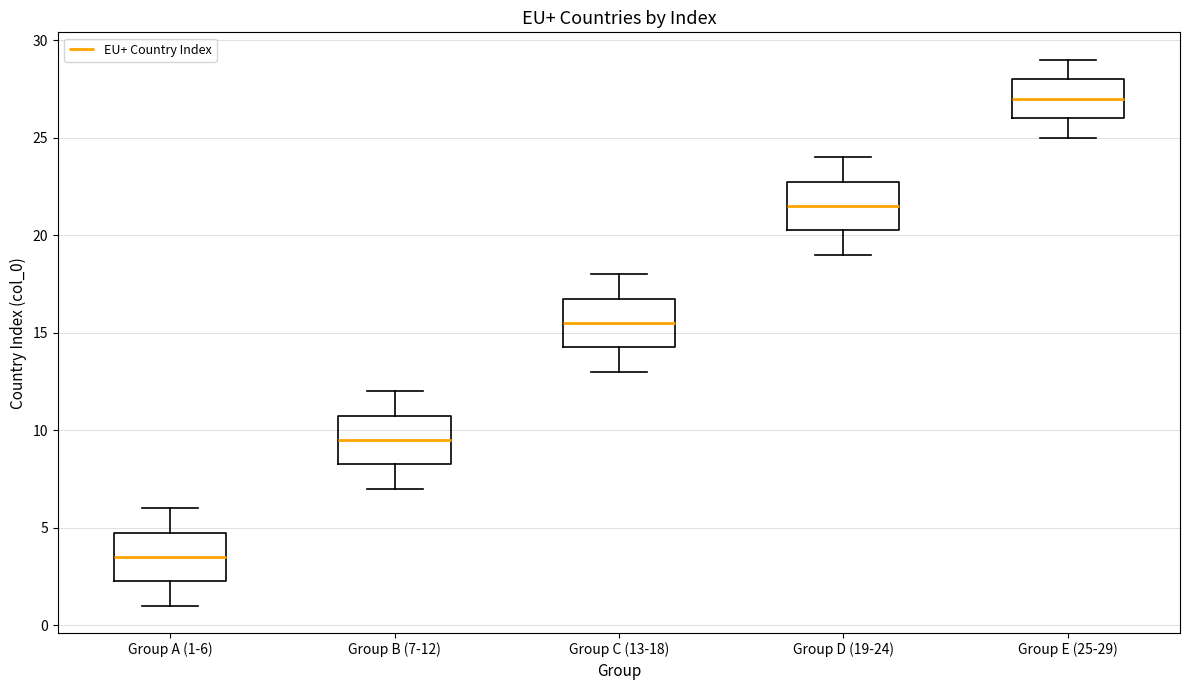

Reading left to right, transcribe this box plot: for each box, give where its median line is, the range the box spans, and where its two whiskers end, as read against the y-axis. The values are not printed on the chart, so give them approximately, as read against the axis.

Group A (1-6): median 3.5, box 2.5 to 5.0, whiskers 1.0 to 6.0
Group B (7-12): median 9.5, box 8.5 to 11.0, whiskers 7.0 to 12.0
Group C (13-18): median 15.5, box 14.5 to 17.0, whiskers 13.0 to 18.0
Group D (19-24): median 21.5, box 20.5 to 23.0, whiskers 19.0 to 24.0
Group E (25-29): median 27.0, box 26.0 to 28.0, whiskers 25.0 to 29.0